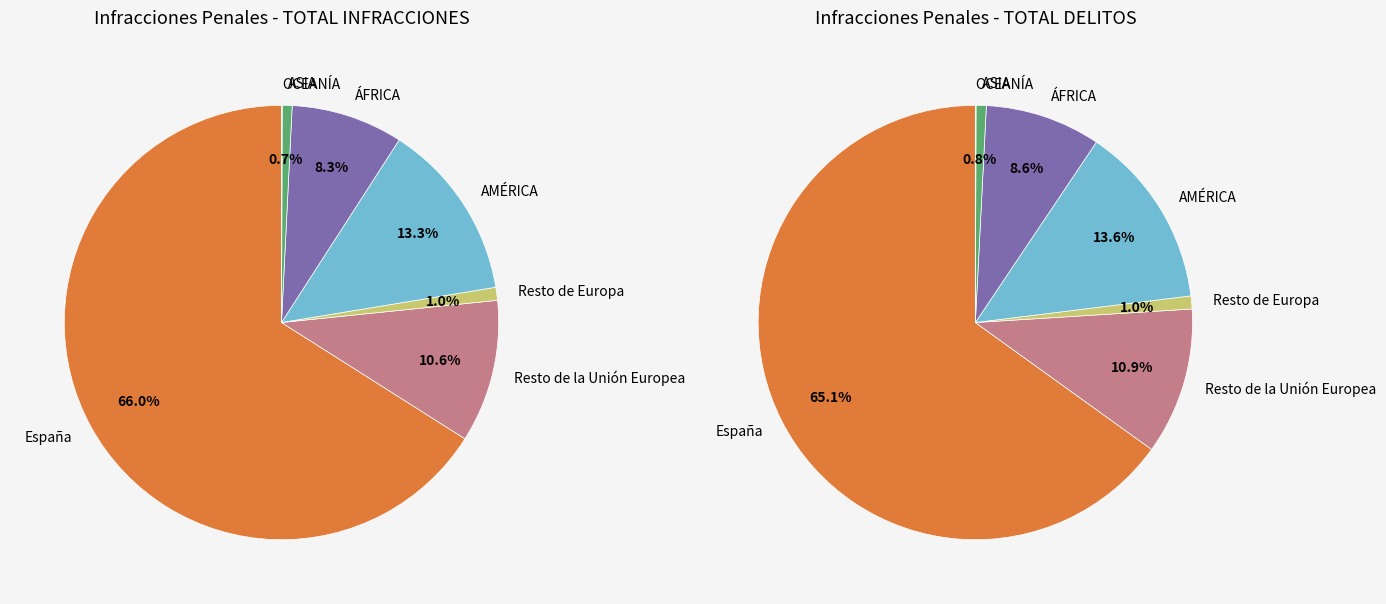

Between España and OCEANÍA, which series saw the biggest shift?

TOTAL INFRACCIONES PENALES